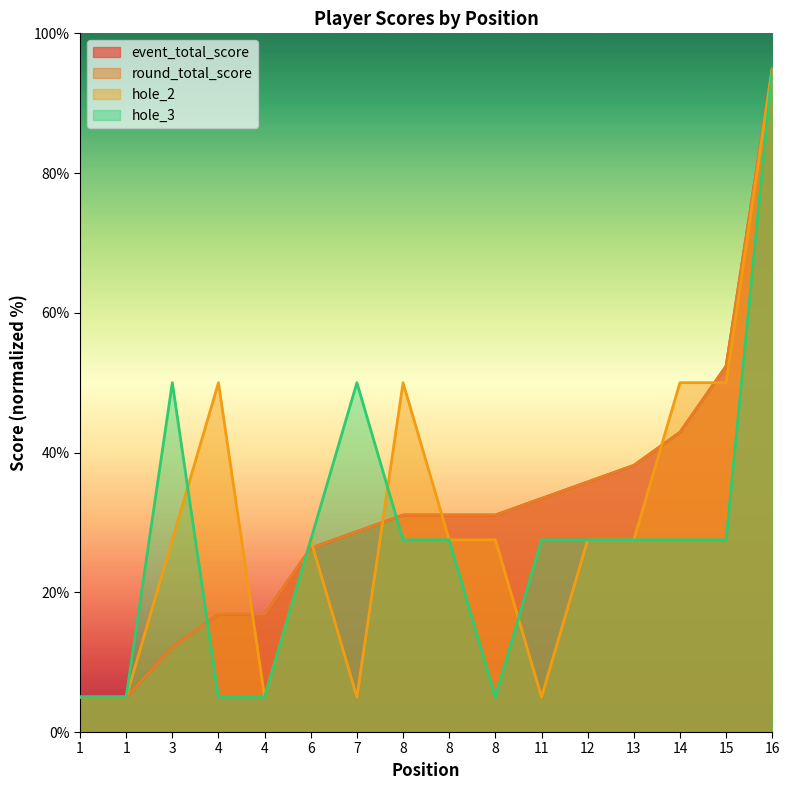

Reading right to left, extract all data points from this chart.

event_total_score: 95.0	52.4	42.9	38.2	35.8	33.4	31.1	31.1	31.1	28.7	26.3	16.8	16.8	12.1	5.0	5.0
round_total_score: 95.0	52.4	42.9	38.2	35.8	33.4	31.1	31.1	31.1	28.7	26.3	16.8	16.8	12.1	5.0	5.0
hole_2: 95.0	50.0	50.0	27.5	27.5	5.0	27.5	27.5	50.0	5.0	27.5	5.0	50.0	27.5	5.0	5.0
hole_3: 95.0	27.5	27.5	27.5	27.5	27.5	5.0	27.5	27.5	50.0	27.5	5.0	5.0	50.0	5.0	5.0